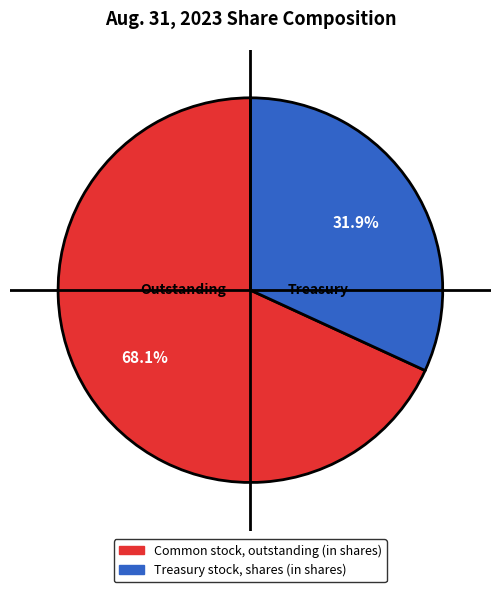

To the nearest percent, what percentage of the pie is Treasury stock, shares (in shares)?

32%